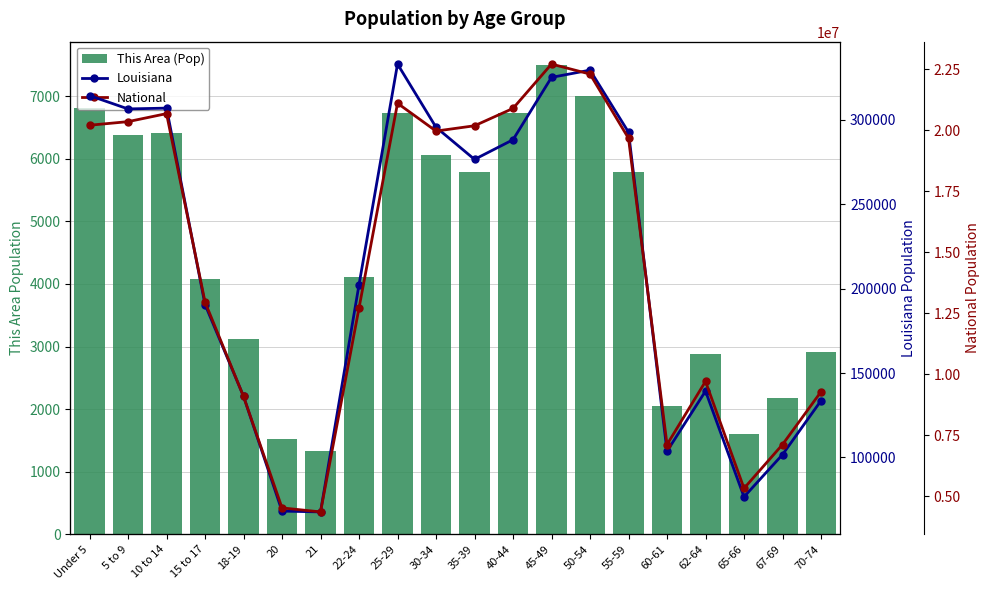

How many values in the This Area (Pop) series exceed 5790?

9